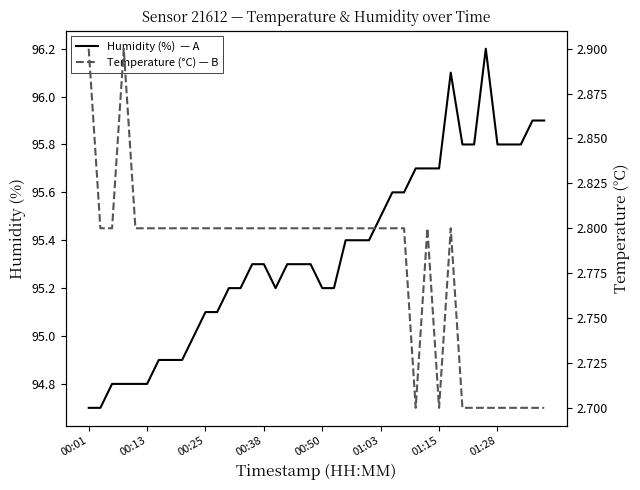

What is the highest value of the Humidity (%) series?

96.2